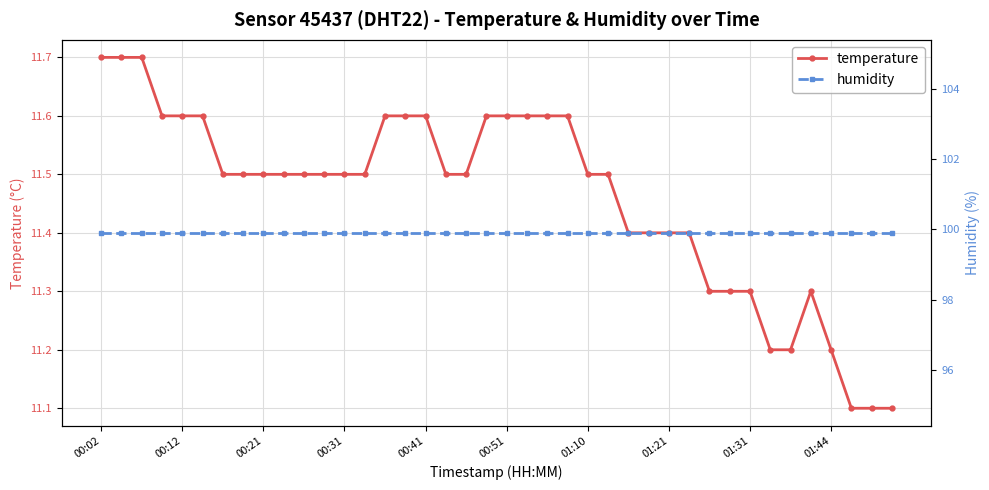

True or false: humidity has more than 2 points higher than both neighbors.

False